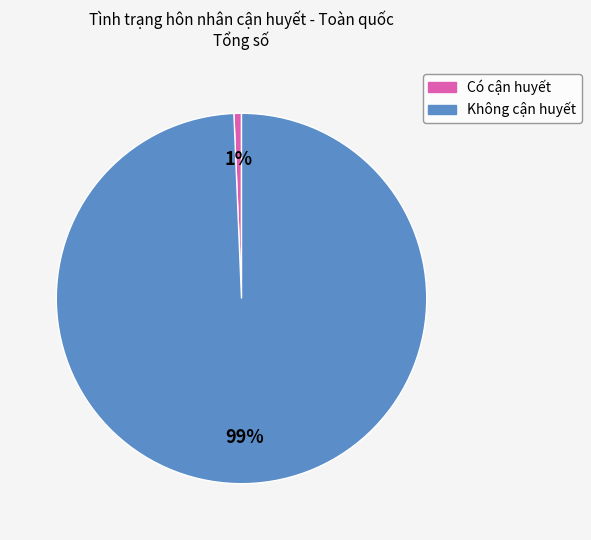

Which category has the biggest portion of the pie?

Không cận huyết